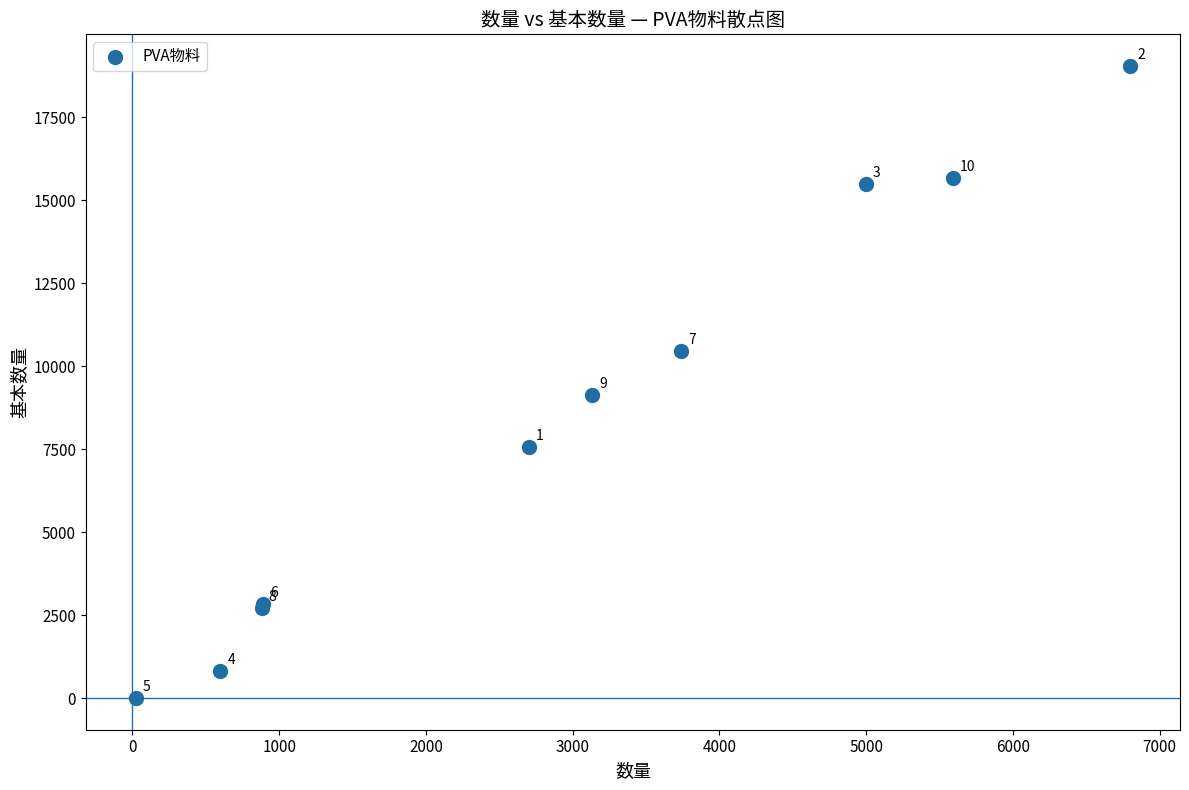

What Y value in the scatter plot is closest to 9525?

9145.4